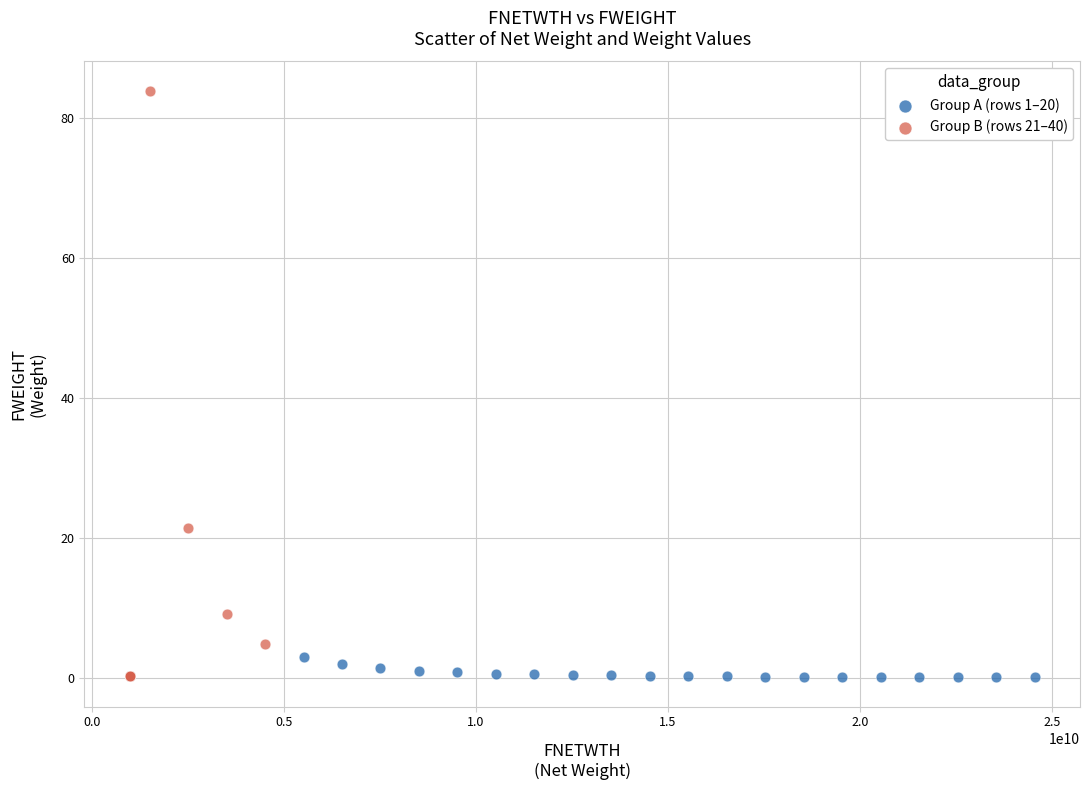

Which series has the widest spread of Y values?

Group B (rows 21–40)